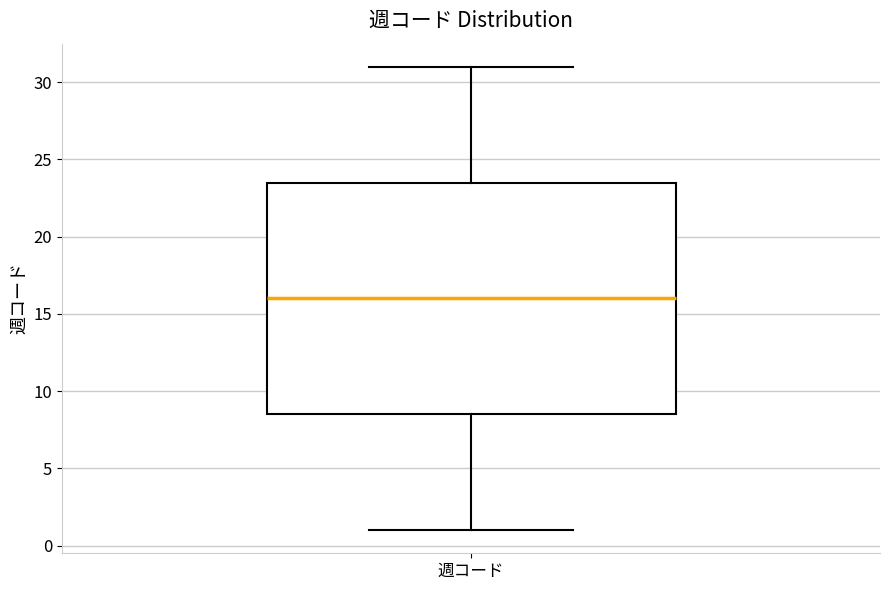

Where does the upper whisker of the box for 週コード end on the y-axis? The values are not printed on the chart, so give them approximately, as read against the axis.

31.0